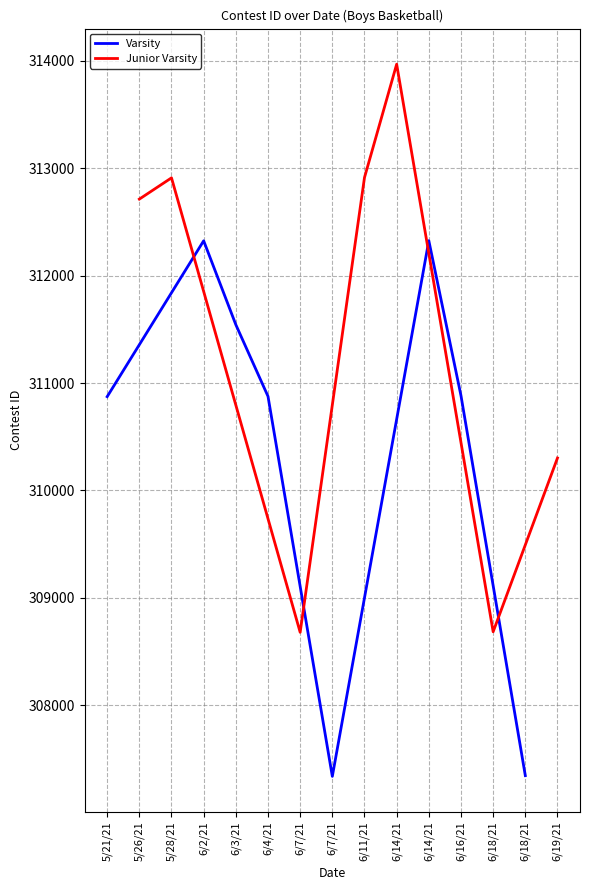

Reading left to right, transcribe all the data shown in this chart.

5/21/21=310873	5/26/21=312712	5/28/21=312910	6/2/21=312324	6/3/21=311543	6/4/21=310876	6/7/21=308679	6/7/21=307338	6/11/21=312913	6/14/21=313968	6/14/21=312325	6/16/21=310882	6/18/21=308684	6/18/21=307345	6/19/21=310302